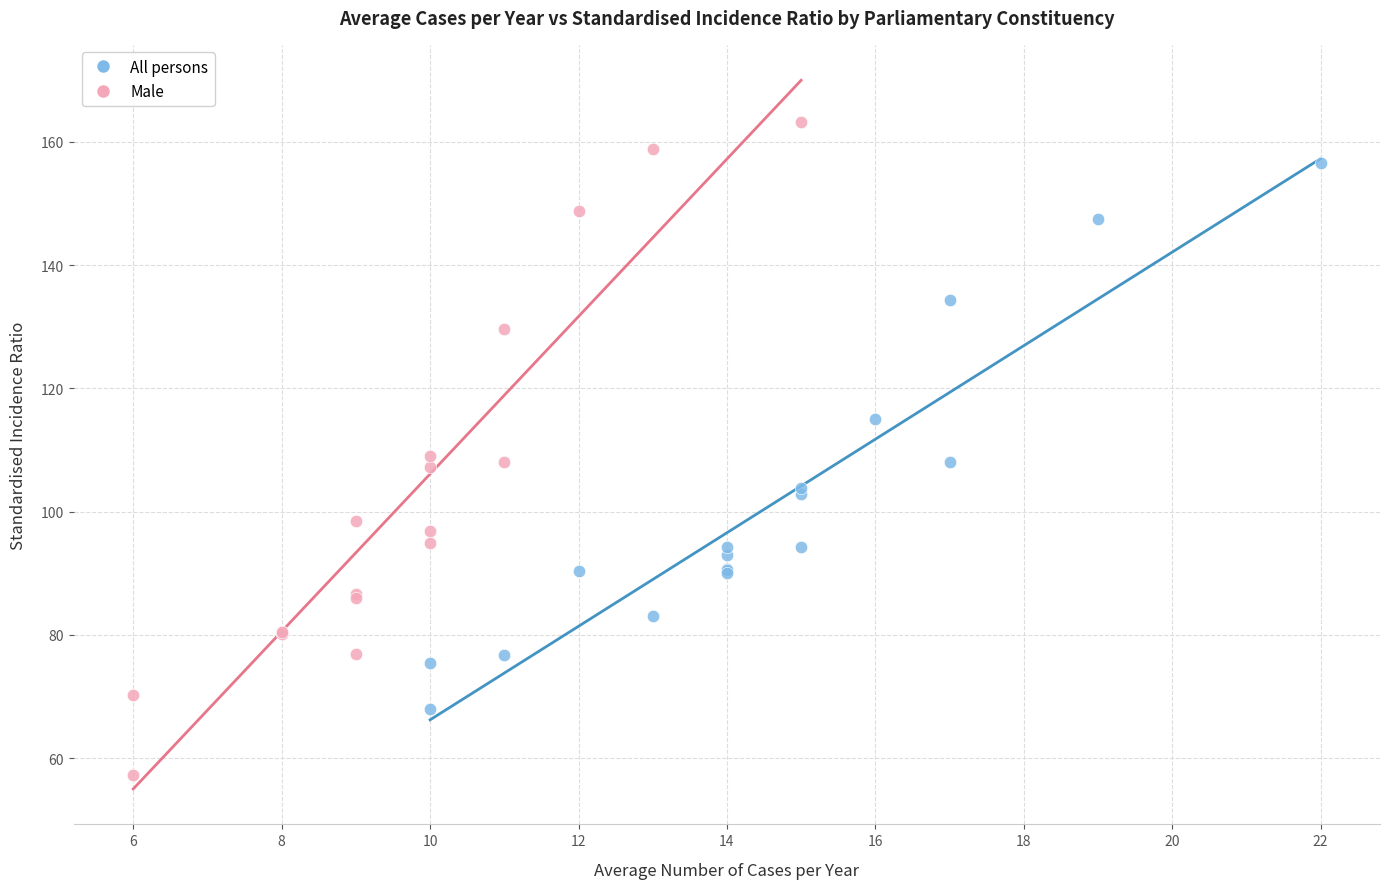

Which series has the widest spread of Y values?

Male